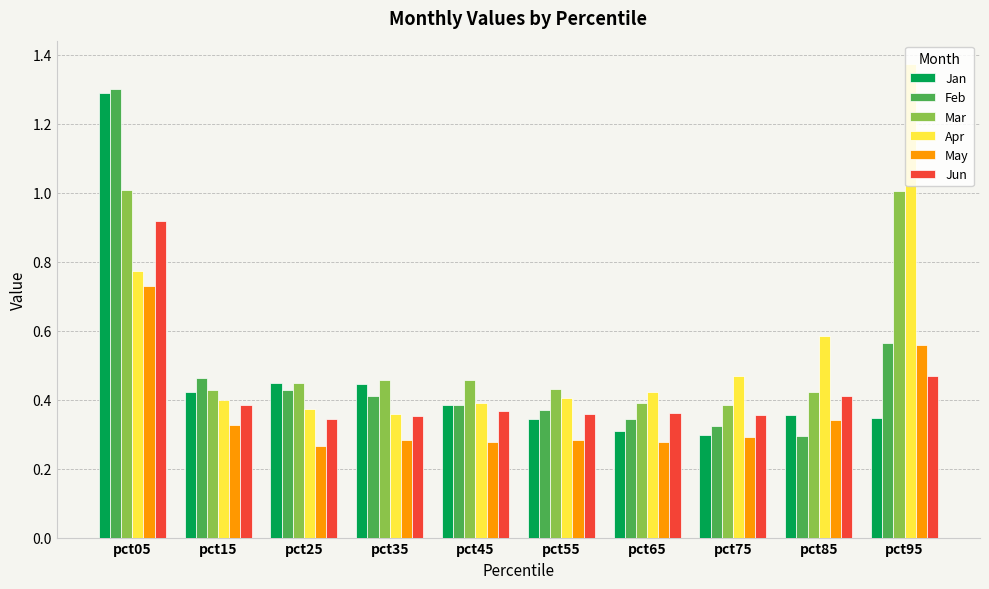

What is the total value across all series at pct15?

2.4